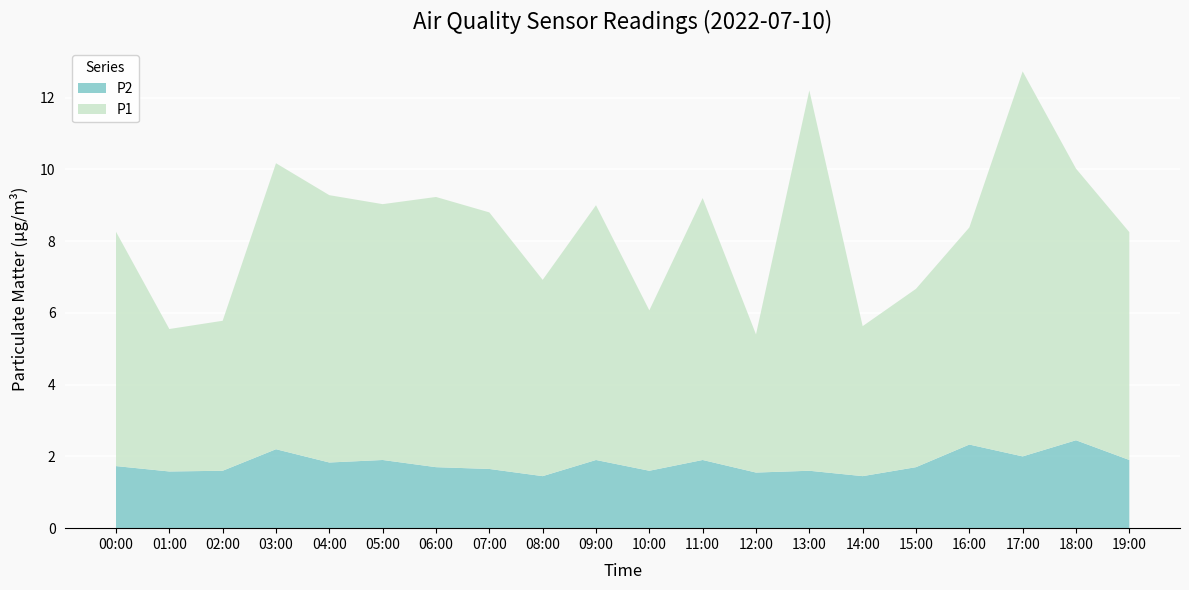

Reading right to left, transcribe all the data shown in this chart.

P1: 19:00=6.3	18:00=7.6	17:00=10.7	16:00=6.0	15:00=5.0	14:00=4.2	13:00=10.6	12:00=3.9	11:00=7.3	10:00=4.5	09:00=7.1	08:00=5.5	07:00=7.2	06:00=7.5	05:00=7.1	04:00=7.5	03:00=8.0	02:00=4.2	01:00=4.0	00:00=6.5
P2: 19:00=1.9	18:00=2.5	17:00=2.0	16:00=2.3	15:00=1.7	14:00=1.4	13:00=1.6	12:00=1.6	11:00=1.9	10:00=1.6	09:00=1.9	08:00=1.4	07:00=1.6	06:00=1.7	05:00=1.9	04:00=1.8	03:00=2.2	02:00=1.6	01:00=1.6	00:00=1.7